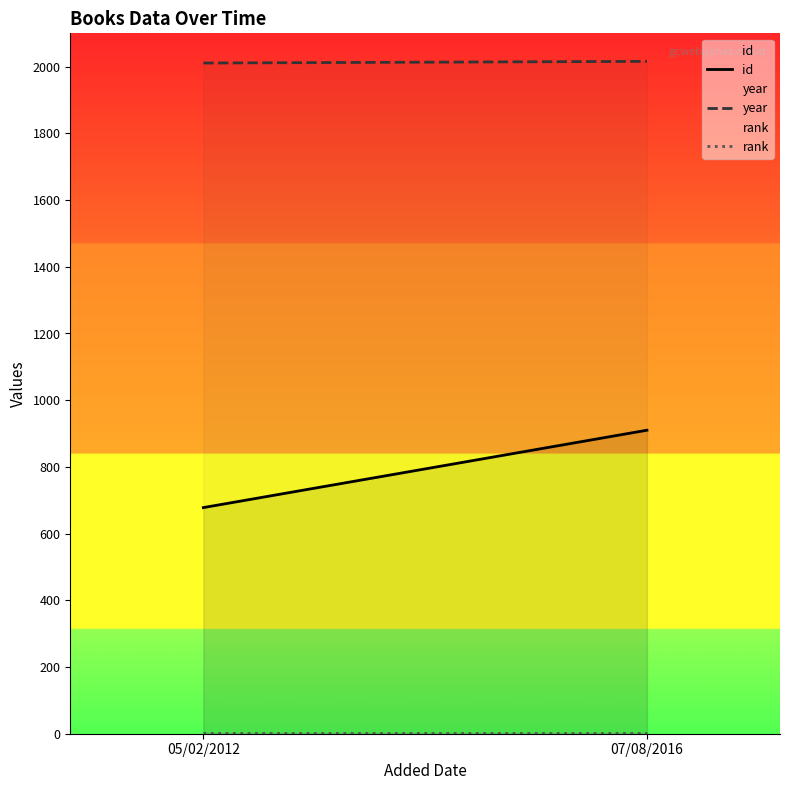

Does the chart display data point markers on the line(s)?

No